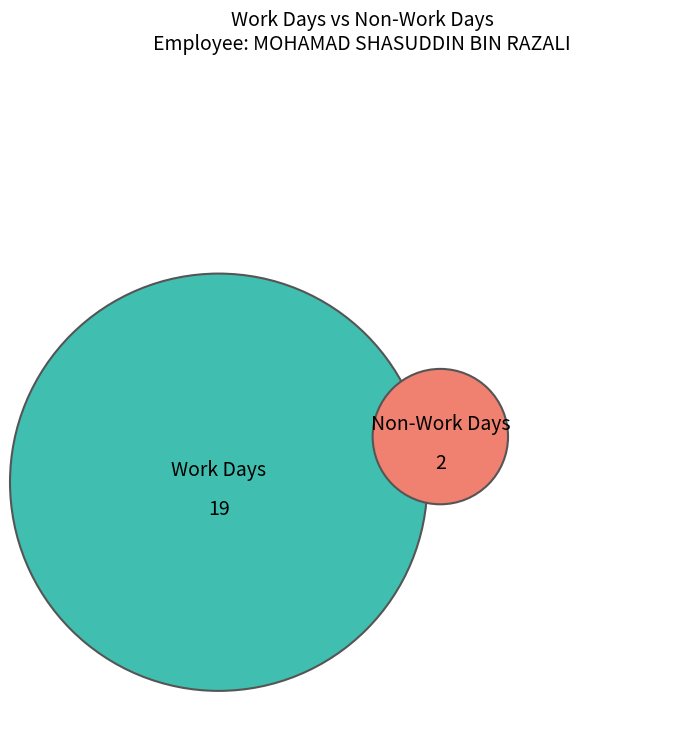

Do 3 and 10 together represent more than half of the pie?

No